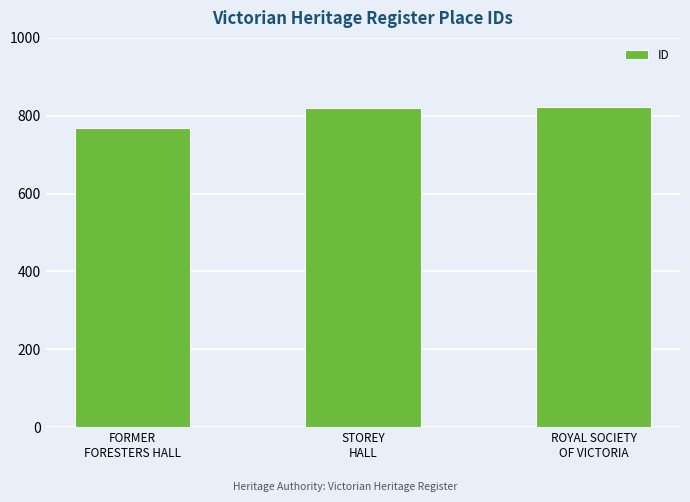

What is the value of the 2nd bar from the left?

821